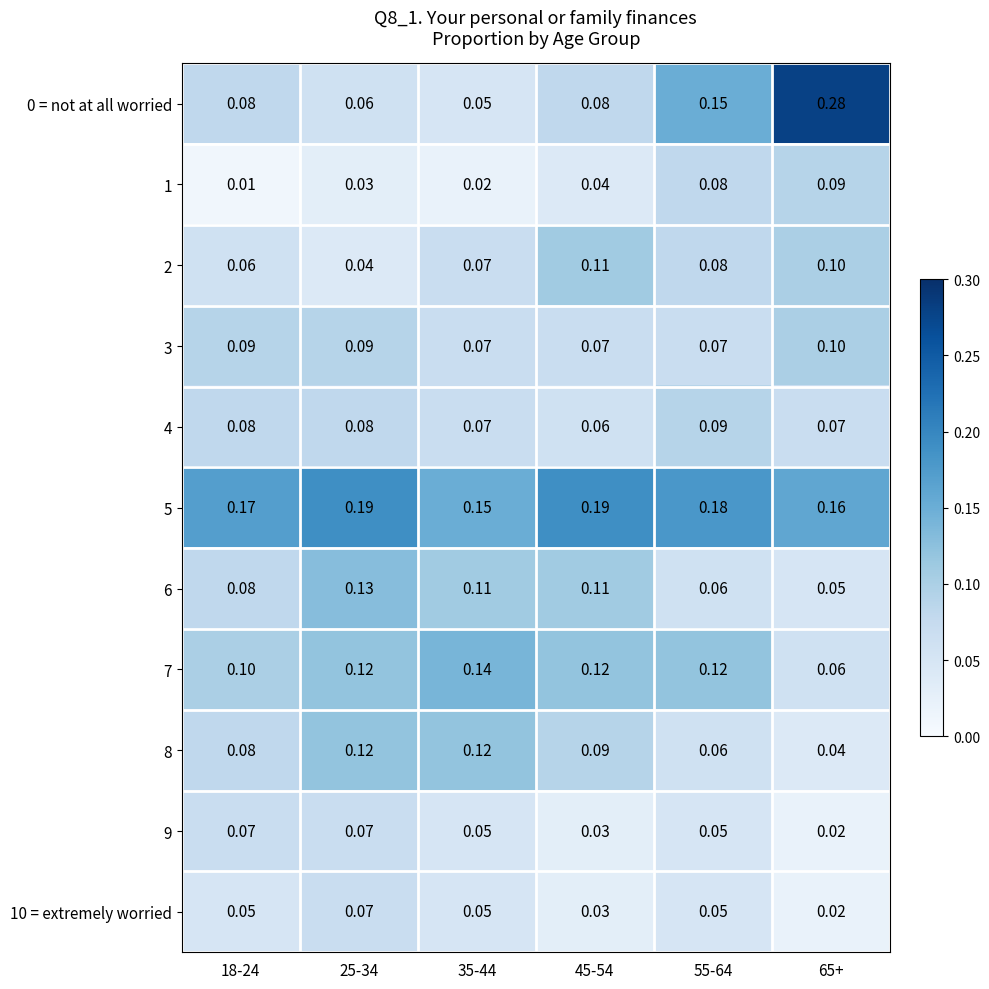

At how many categories does at least one series exceed 0?

6